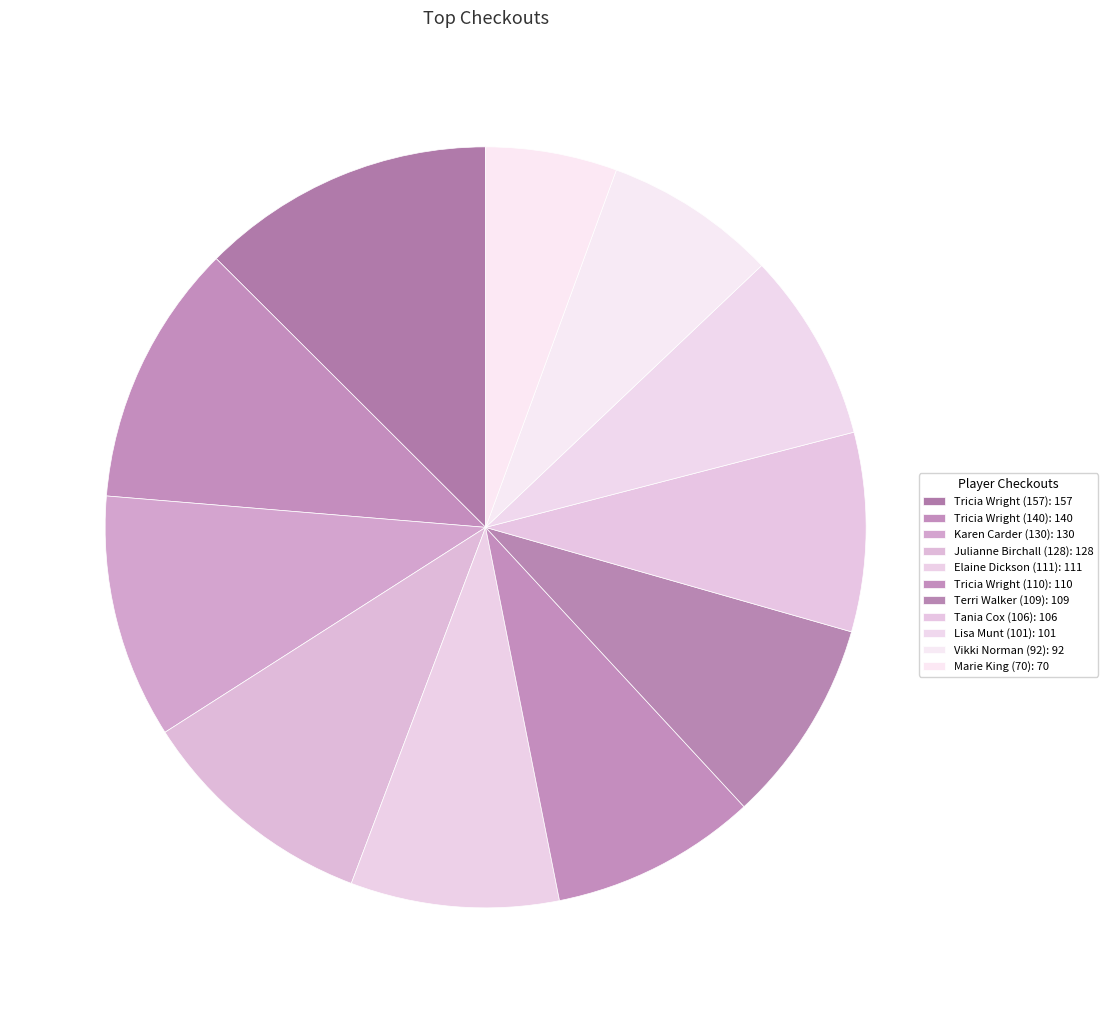

True or false: Tania Cox (106) accounts for 8% of the total.

True